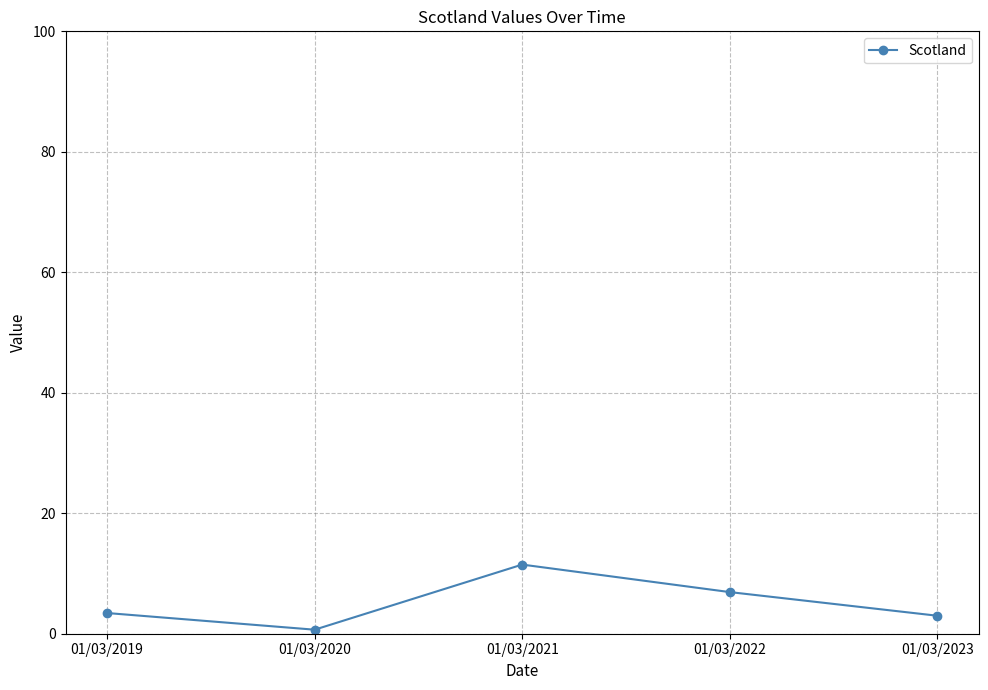

Reading left to right, what are all the values shown in this chart?

01/03/2019=3.4	01/03/2020=0.7	01/03/2021=11.5	01/03/2022=6.9	01/03/2023=3.0